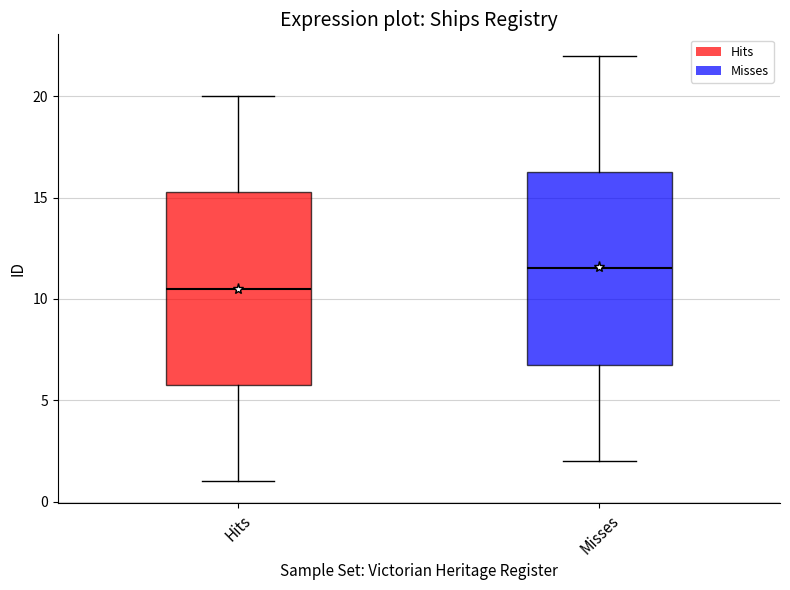

Reading left to right, read every box against the y-axis: the position of its median line, the range the box covers, and the ends of its whiskers. The values are not printed on the chart, so give them approximately, as read against the axis.

Hits: median 10.5, box 6.0 to 15.5, whiskers 1.0 to 20.0
Misses: median 11.5, box 7.0 to 16.5, whiskers 2.0 to 22.0